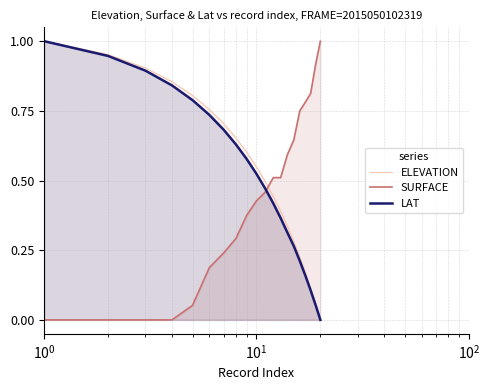

How many times do SURFACE and ELEVATION cross each other?

1